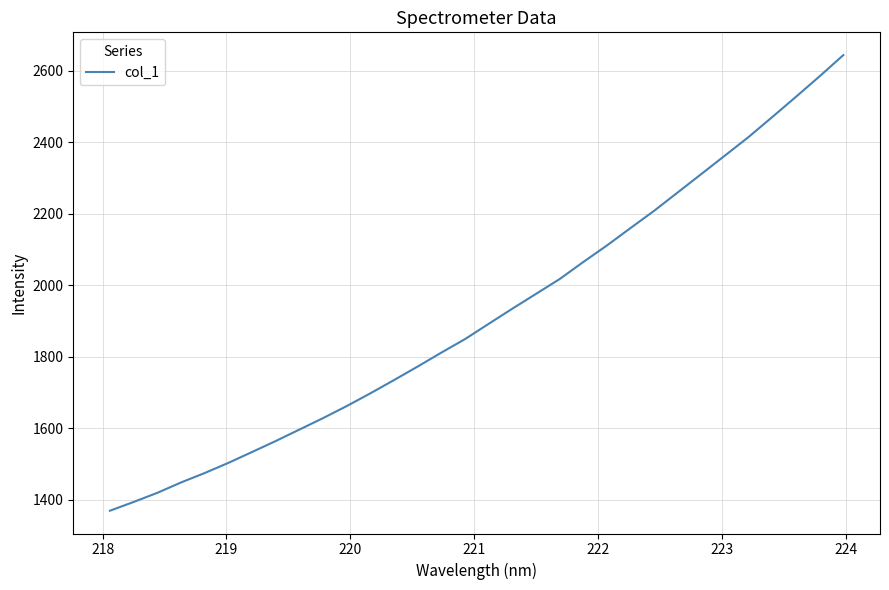

What is the greatest value displayed?

2643.7